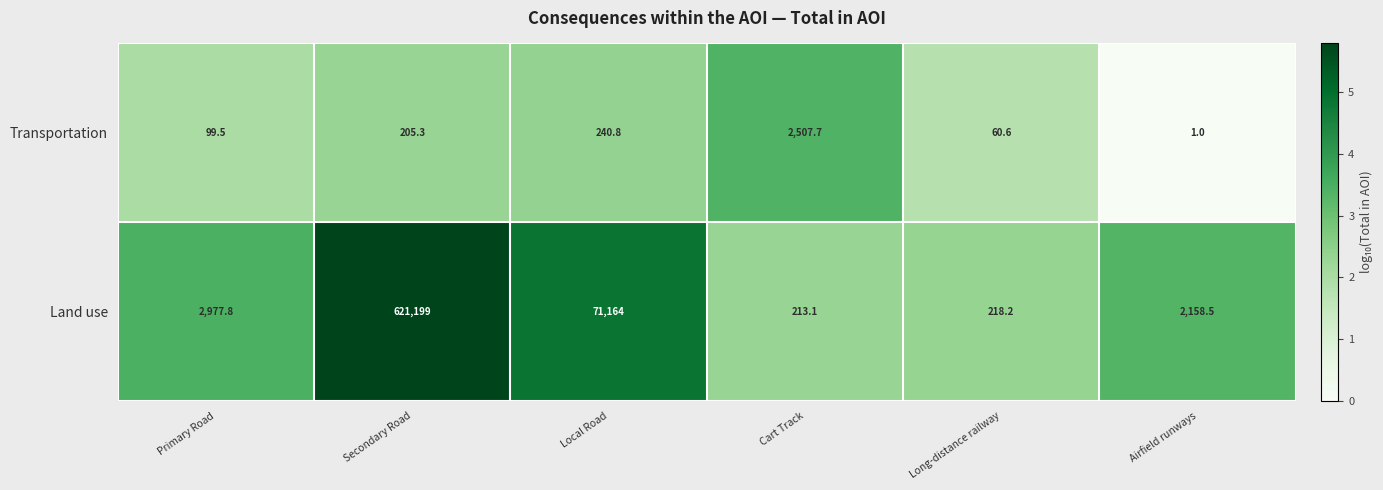

Reading right to left, what are all the values shown in this chart?

Transportation: Airfield runways=1.0	Long-distance railway=60.6	Cart Track=2507.7	Local Road=240.8	Secondary Road=205.3	Primary Road=99.5
Land use: Airfield runways=2158.5	Long-distance railway=218.2	Cart Track=213.1	Local Road=71164.0	Secondary Road=621199.0	Primary Road=2977.8